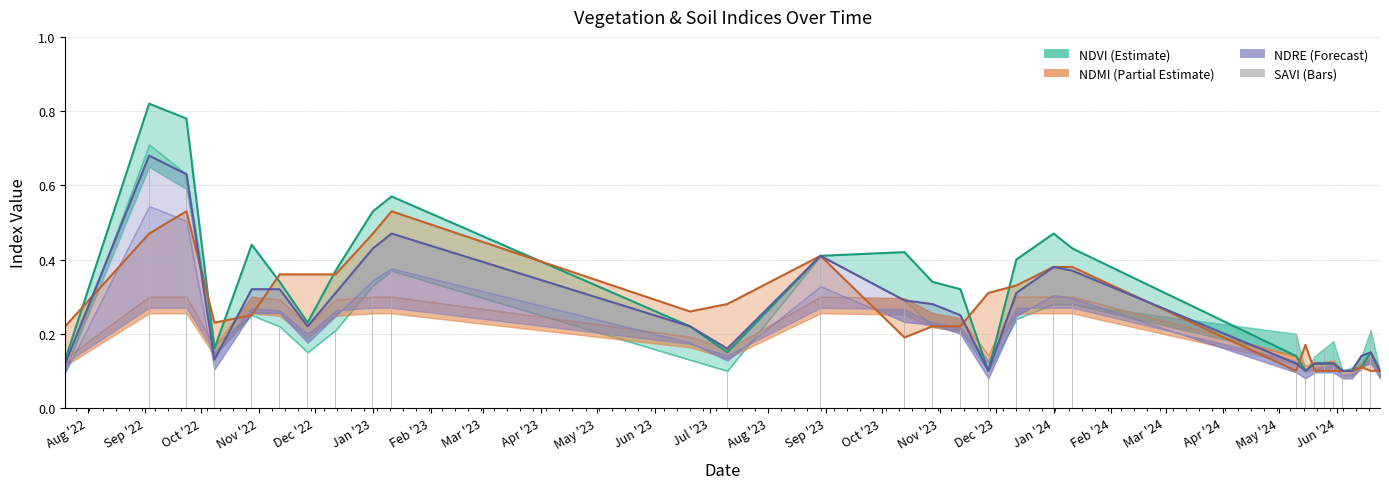

What is the difference between the maximum and minimum values in the savi series?

0.6